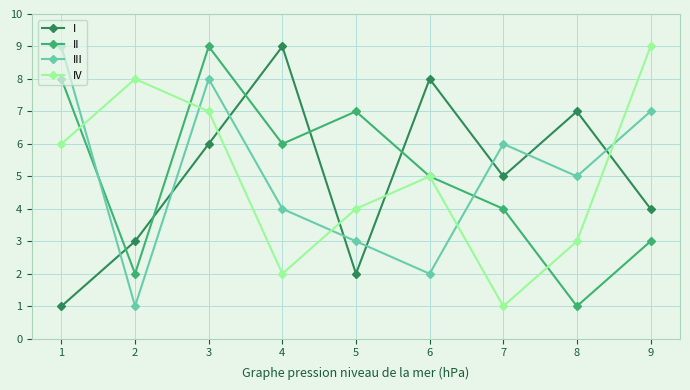

What is the spread (max minus min) of values at 2?

7